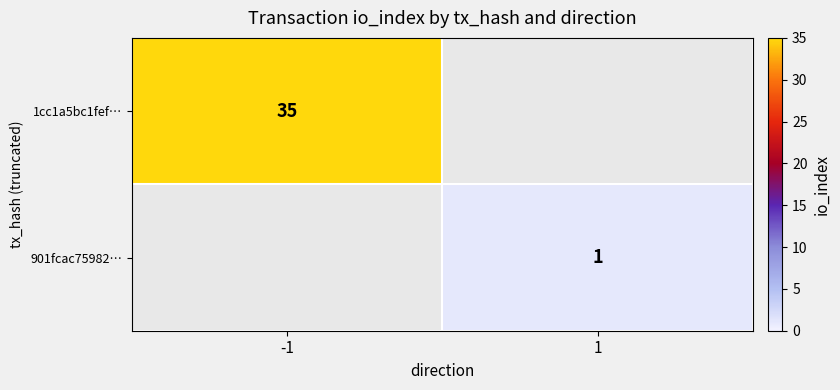

The 1cc1a5bc1fef… series shows 35 at -1. True or false?

True